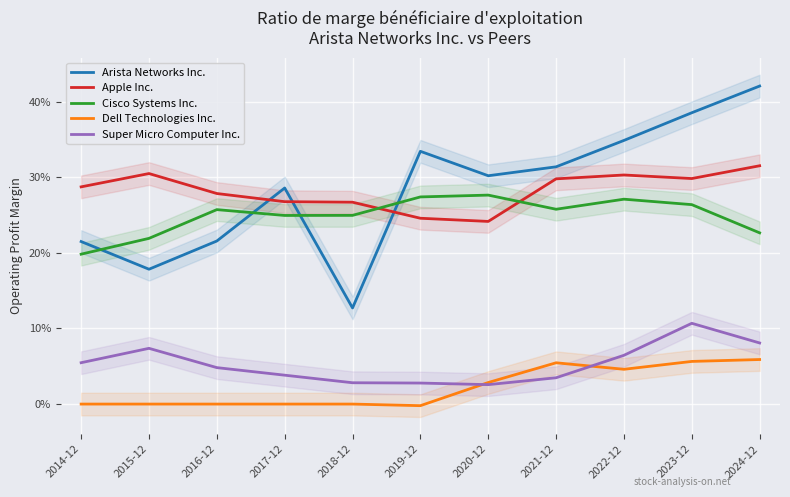

Which label corresponds to the largest value in the chart?

2024-12